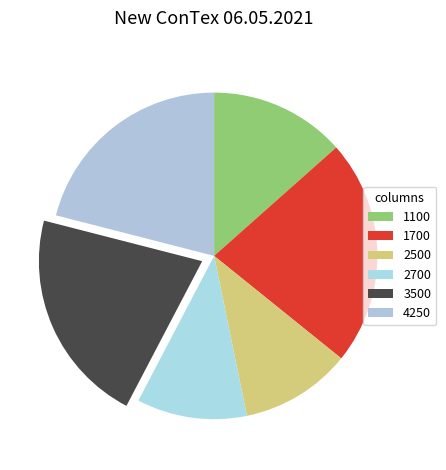

Does any single category account for the majority?

No